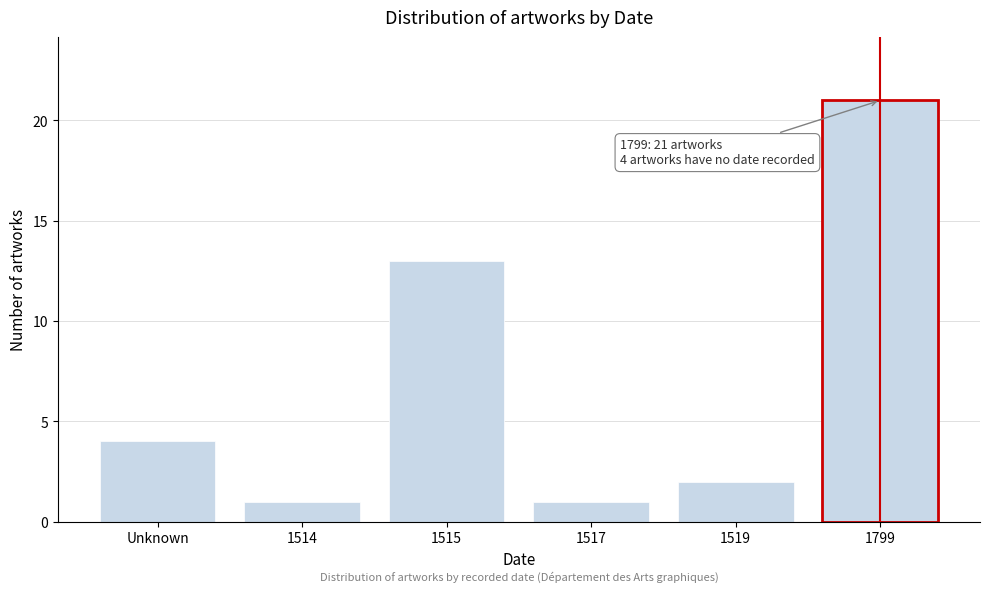

Reading left to right, transcribe all the data shown in this chart.

Unknown=4	1514=1	1515=13	1517=1	1519=2	1799=21